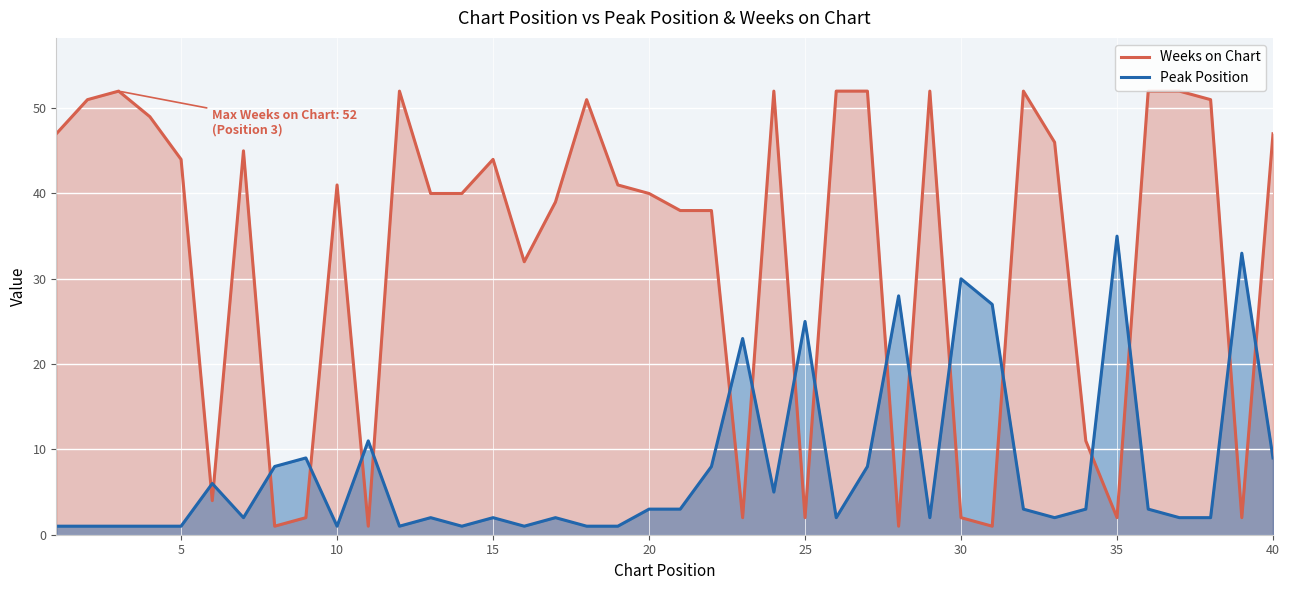

How many intersections are there between Peak Position and Weeks on Chart?

18